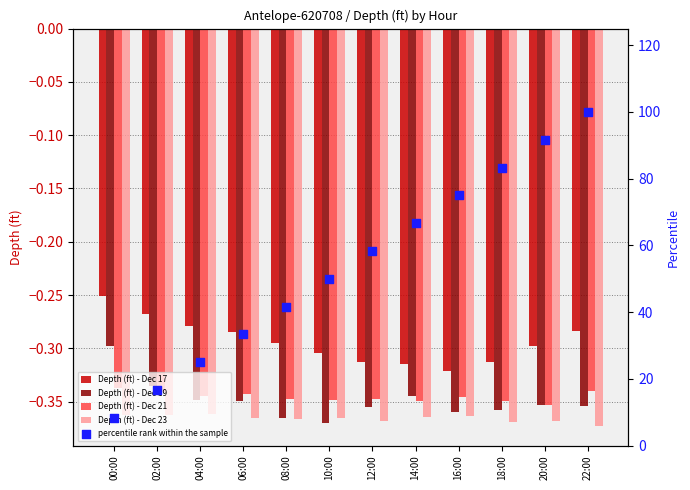

Is the value of Depth (ft) - Dec 17 at 14:00 greater than the value of percentile rank within the sample at 14:00?

No